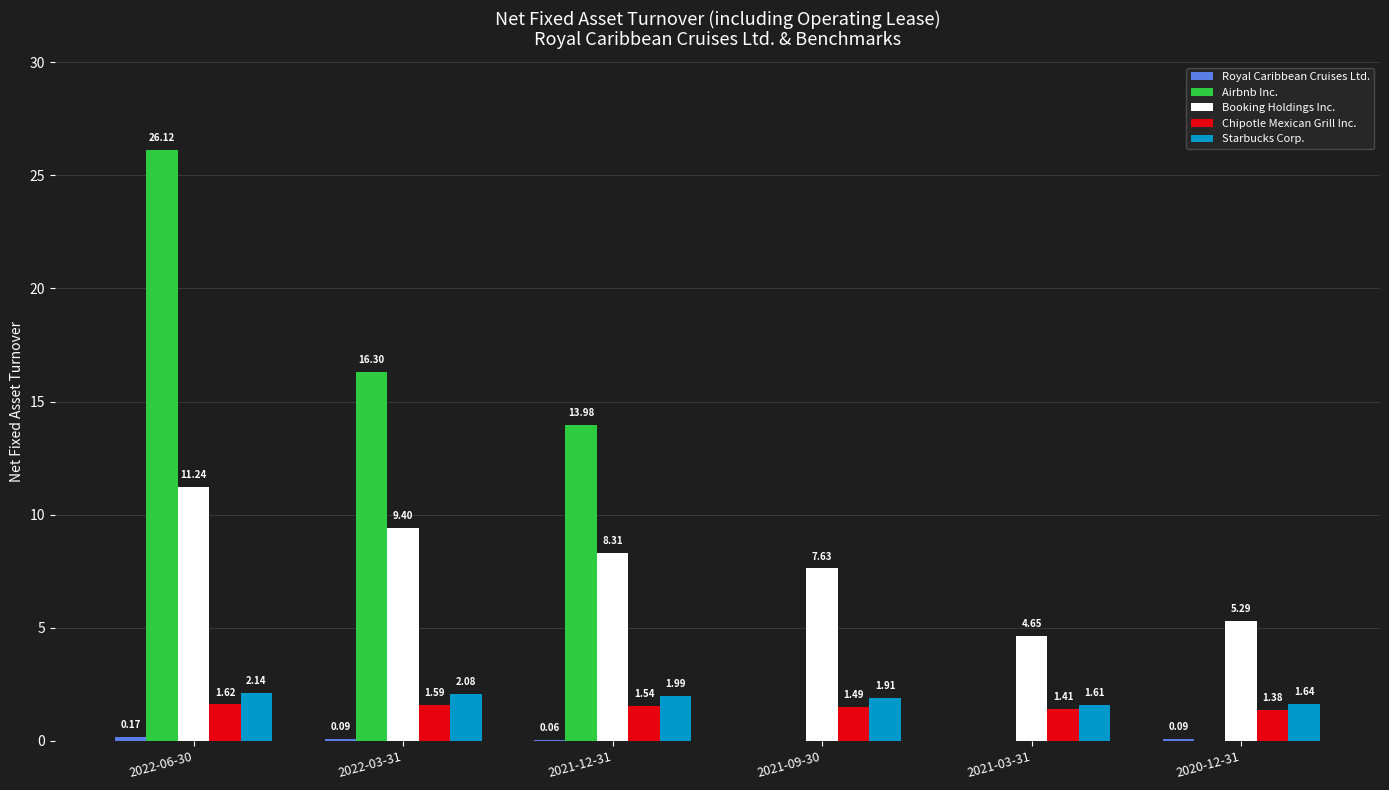

Between 2021-12-31 and 2020-12-31, which series saw the biggest shift?

Airbnb Inc.